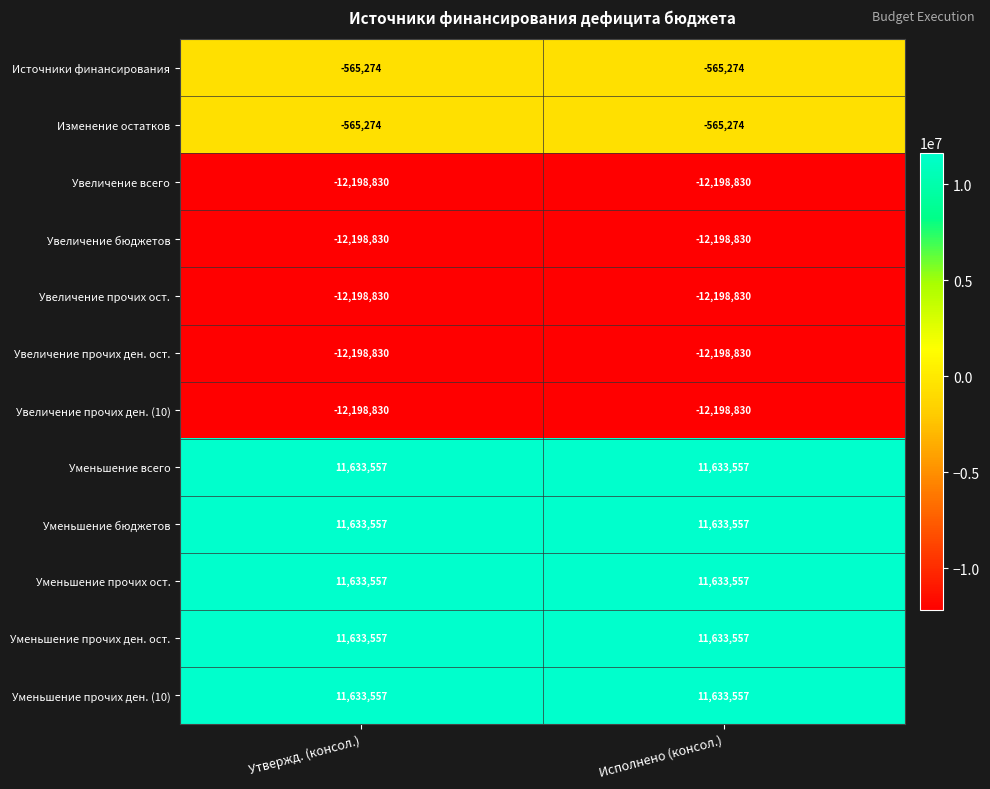

Reading left to right, transcribe all the data shown in this chart.

Источники финансирования: Утвержд. (консол.)=-565274	Исполнено (консол.)=-565274
Изменение остатков: Утвержд. (консол.)=-565274	Исполнено (консол.)=-565274
Увеличение всего: Утвержд. (консол.)=-12198830	Исполнено (консол.)=-12198830
Увеличение бюджетов: Утвержд. (консол.)=-12198830	Исполнено (консол.)=-12198830
Увеличение прочих ост.: Утвержд. (консол.)=-12198830	Исполнено (консол.)=-12198830
Увеличение прочих ден. ост.: Утвержд. (консол.)=-12198830	Исполнено (консол.)=-12198830
Увеличение прочих ден. (10): Утвержд. (консол.)=-12198830	Исполнено (консол.)=-12198830
Уменьшение всего: Утвержд. (консол.)=11633557	Исполнено (консол.)=11633557
Уменьшение бюджетов: Утвержд. (консол.)=11633557	Исполнено (консол.)=11633557
Уменьшение прочих ост.: Утвержд. (консол.)=11633557	Исполнено (консол.)=11633557
Уменьшение прочих ден. ост.: Утвержд. (консол.)=11633557	Исполнено (консол.)=11633557
Уменьшение прочих ден. (10): Утвержд. (консол.)=11633557	Исполнено (консол.)=11633557